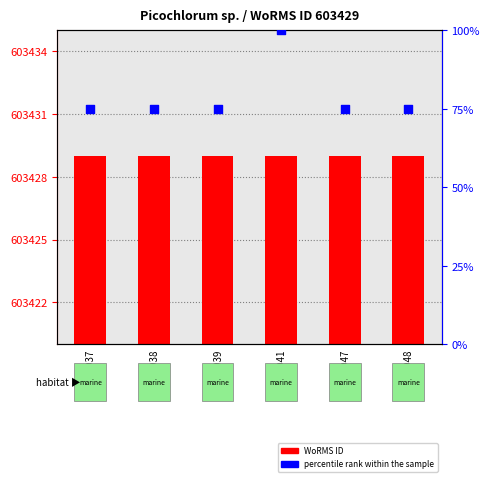

Is the value of WoRMS ID at RCC5938 greater than the value of percentile rank within the sample at RCC5941?

Yes